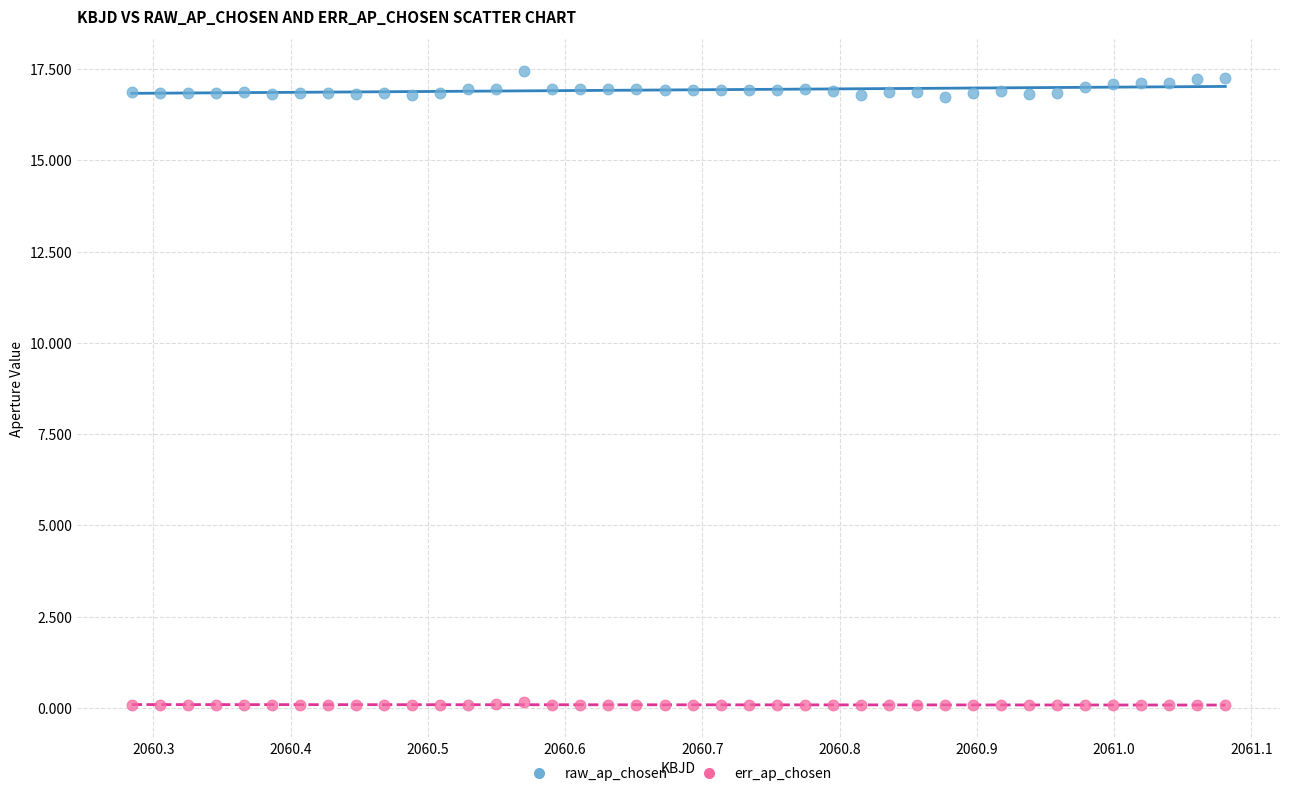

Across all data points, what is the range of X values (max minus min)?

0.8